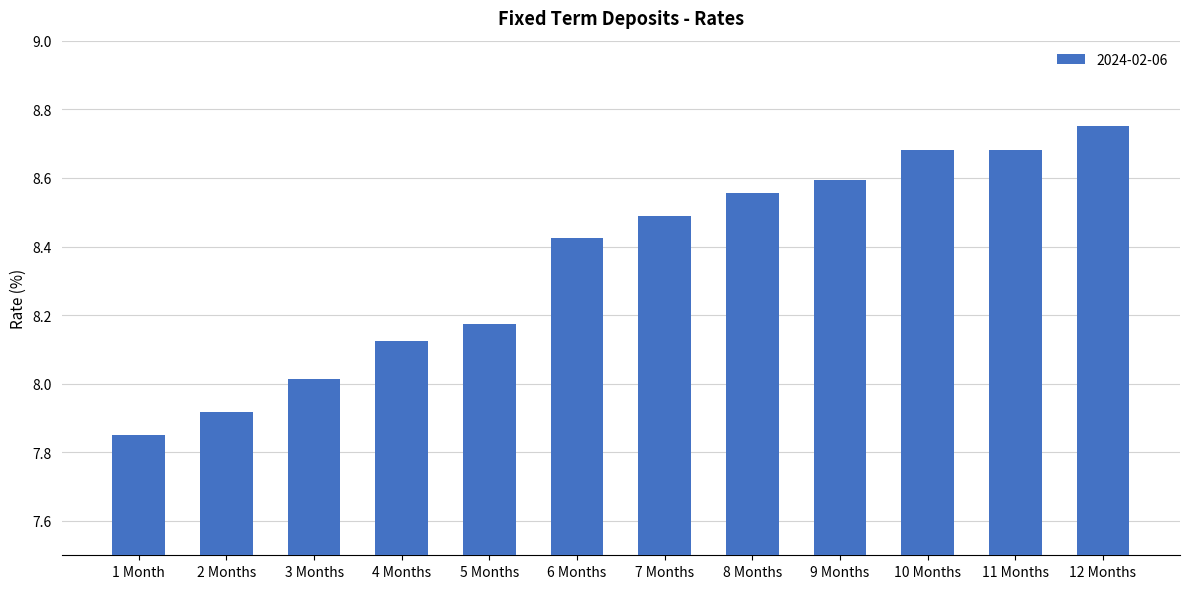

Count the number of categories in the chart.

12